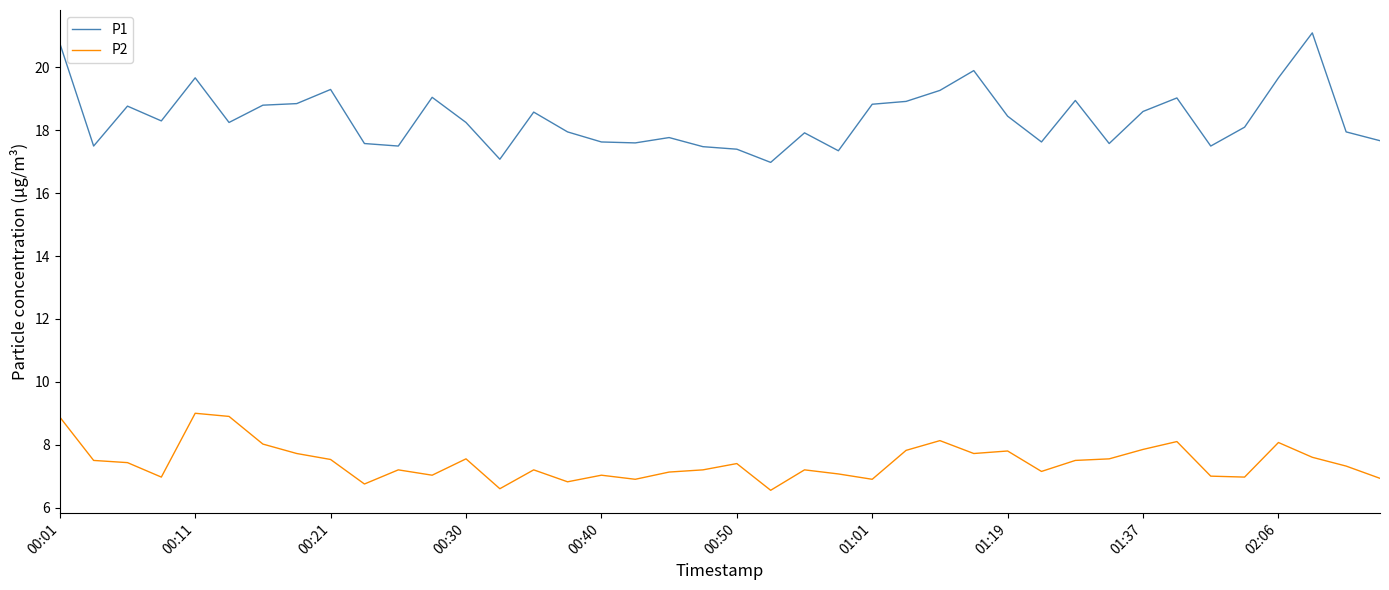

How many lines are shown in the chart?

2